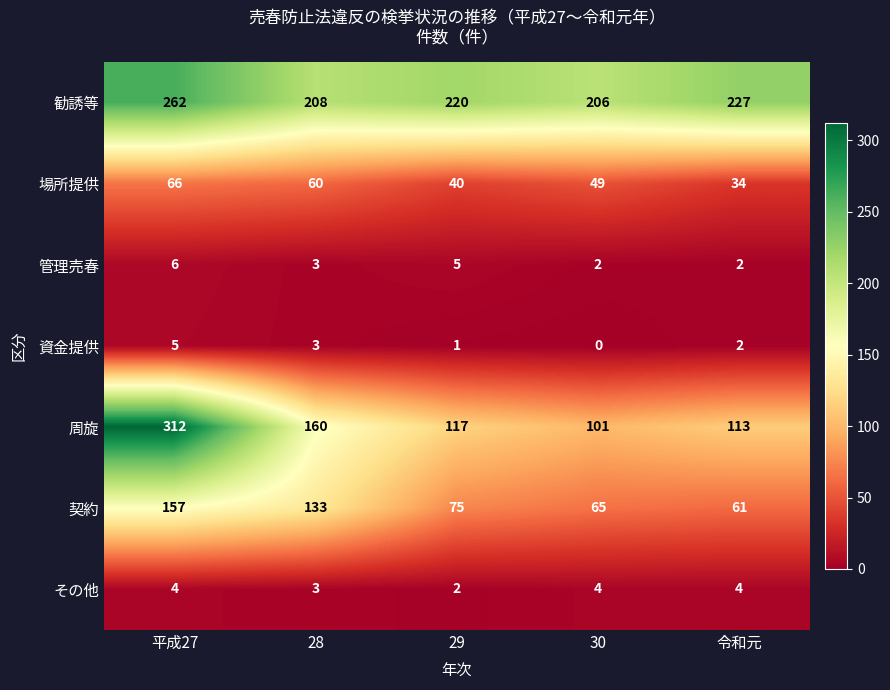

What is the average value of the 契約 series?

98